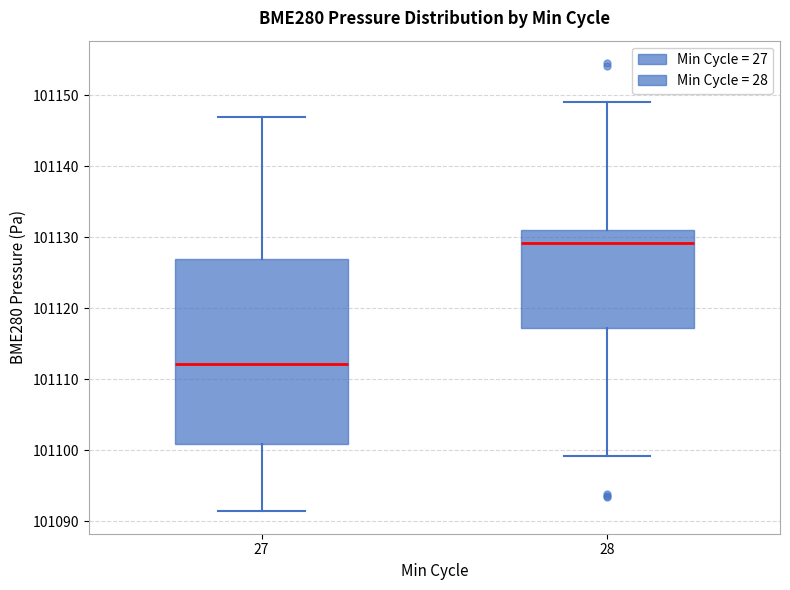

Reading left to right, read every box against the y-axis: the position of its median line, the range the box covers, and the ends of its whiskers. The values are not printed on the chart, so give them approximately, as read against the axis.

27: median 101112, box 101101 to 101127, whiskers 101091 to 101147
28: median 101129, box 101117 to 101131, whiskers 101099 to 101149